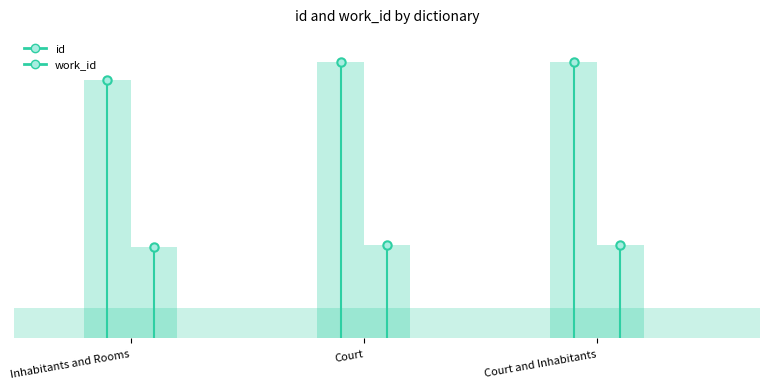

Are the bars horizontal?

No